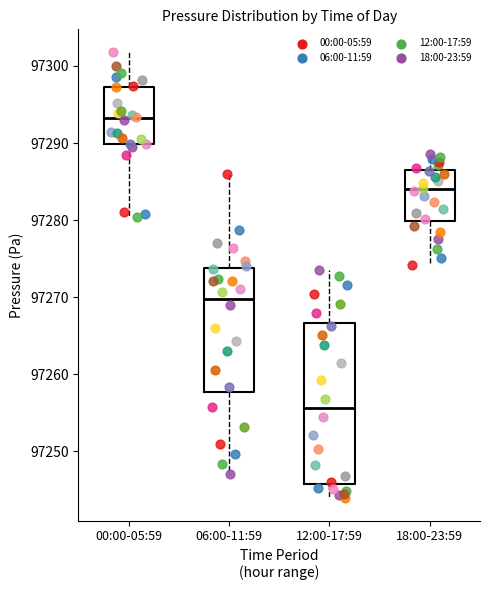

Reading left to right, transcribe this box plot: for each box, give where its median line is, the range the box spans, and where its two whiskers end, as read against the y-axis. The values are not printed on the chart, so give them approximately, as read against the axis.

00:00-05:59: median 97293, box 97290 to 97297, whiskers 97280 to 97302
06:00-11:59: median 97270, box 97258 to 97274, whiskers 97247 to 97286
12:00-17:59: median 97256, box 97246 to 97267, whiskers 97244 to 97274
18:00-23:59: median 97284, box 97280 to 97287, whiskers 97274 to 97289